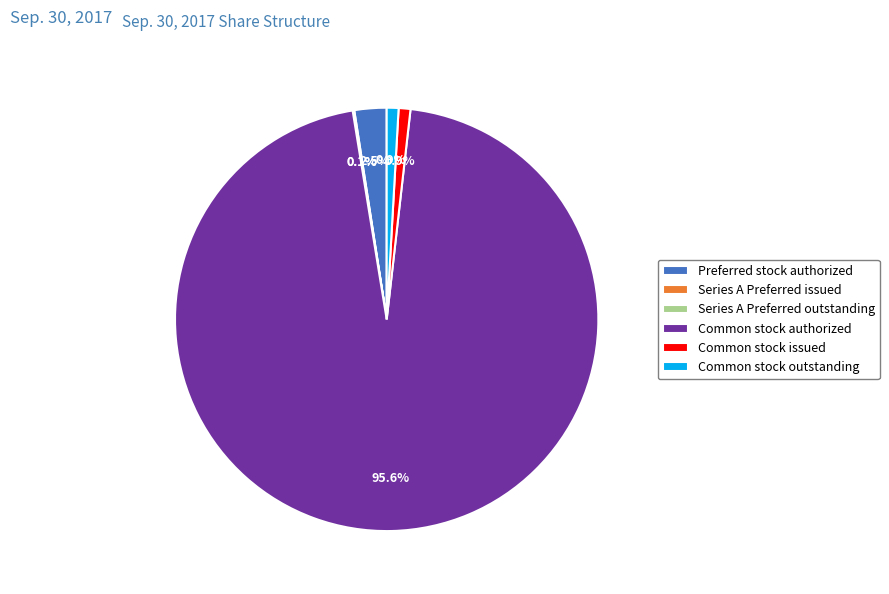

What percentage is NOT represented by Preferred stock authorized?

97.5%